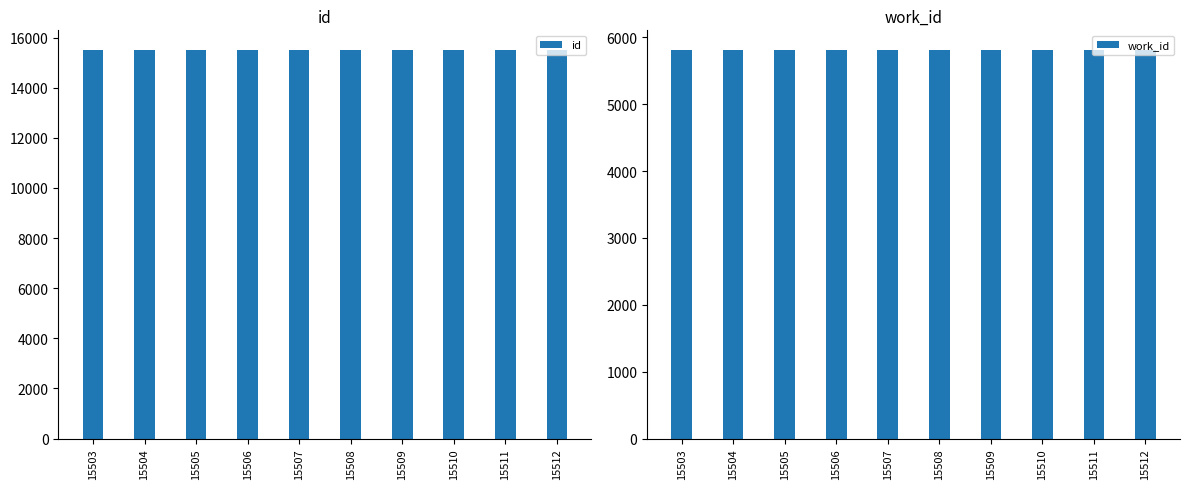

The value of id at 15505 is 15505. True or false?

True